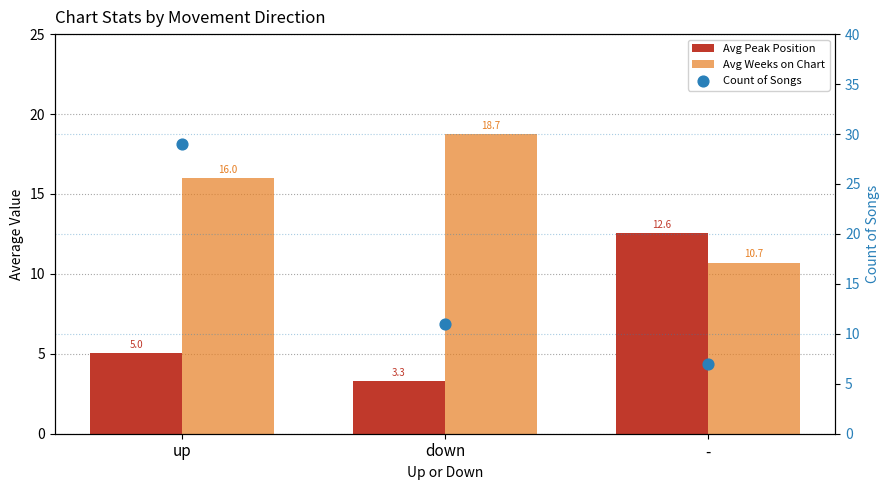

At how many categories does at least one series exceed 21?

1